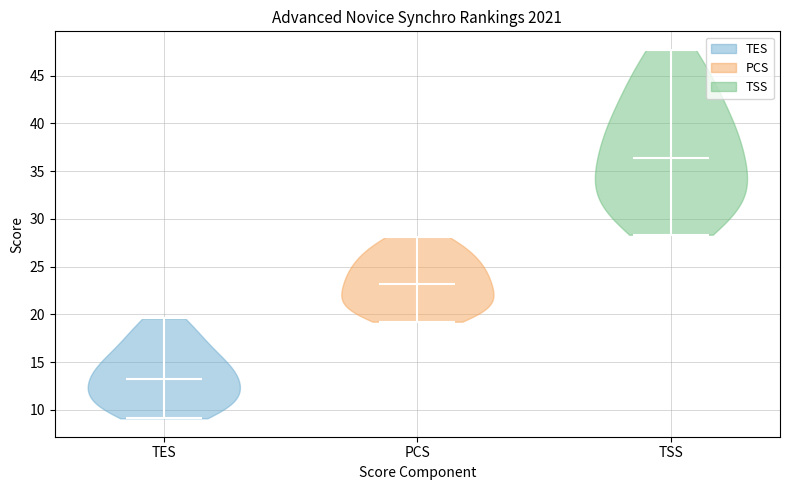

Where does the median line of the violin for TES sit on the y-axis? The values are not printed on the chart, so give them approximately, as read against the axis.

13.0